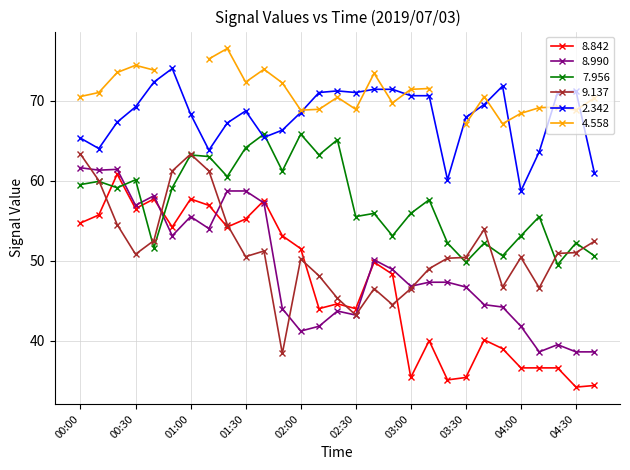

True or false: 7.956 and 8.990 intersect in this chart.

True